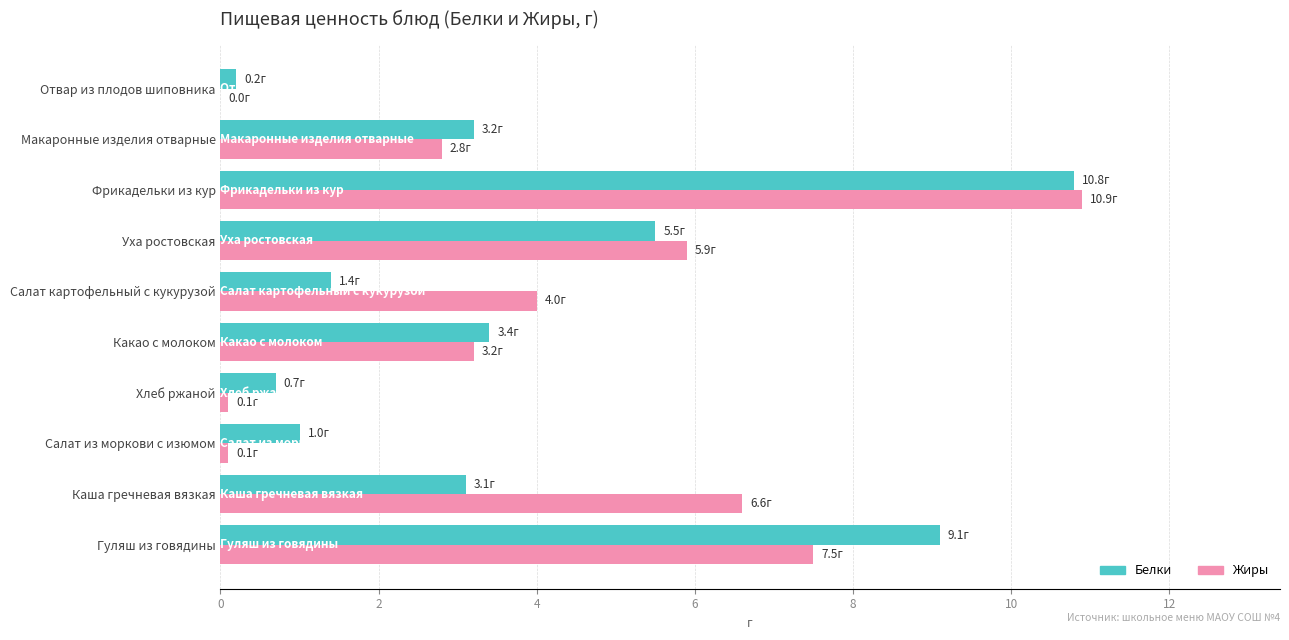

What is the total value across all series at Каша гречневая вязкая?

9.7